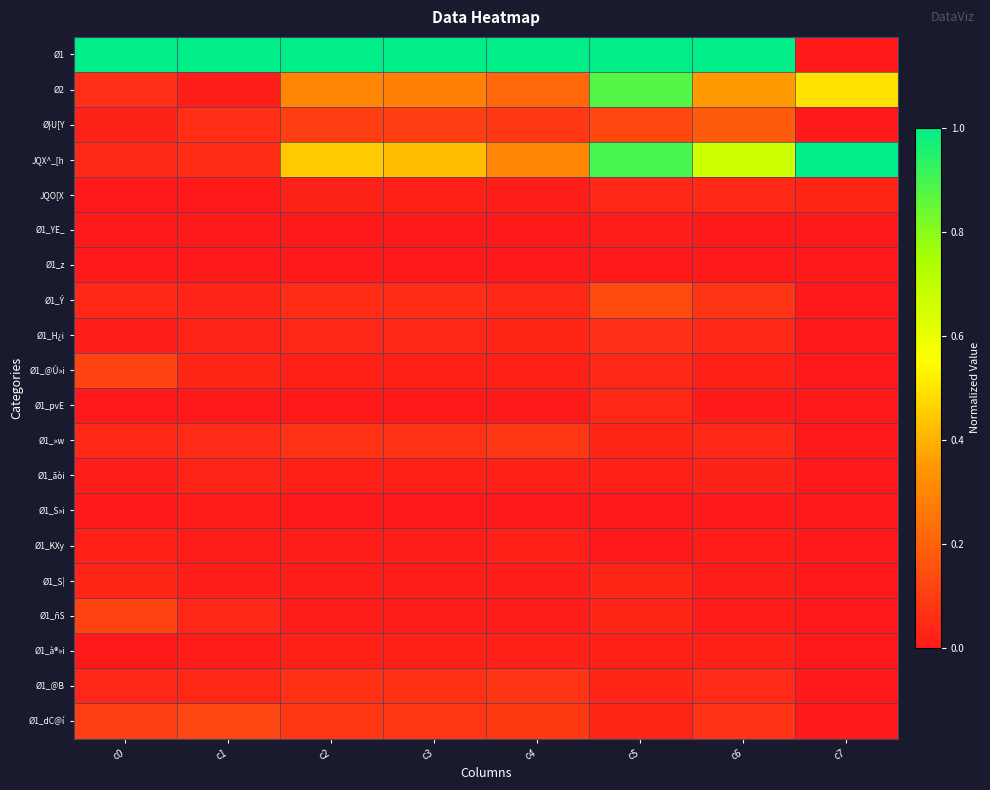

How many distinct data groups are displayed?

20